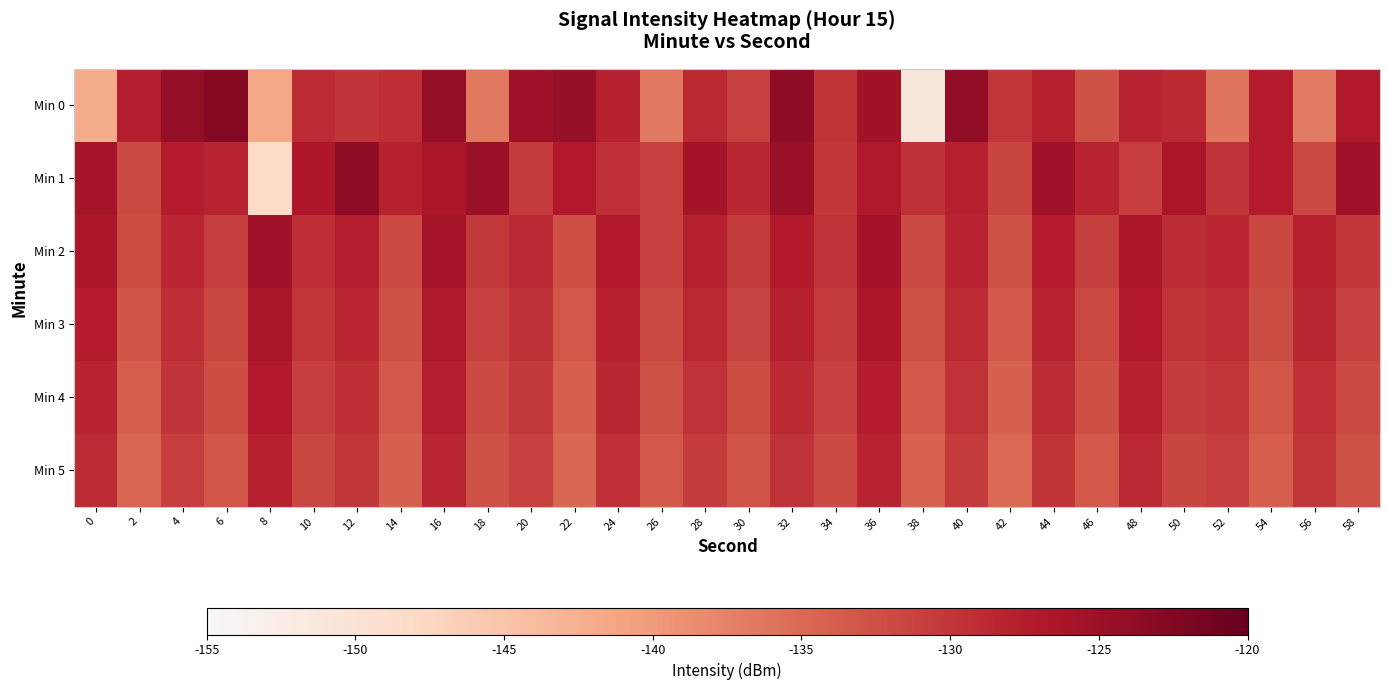

What is the total value across all series at 2?

-792.7